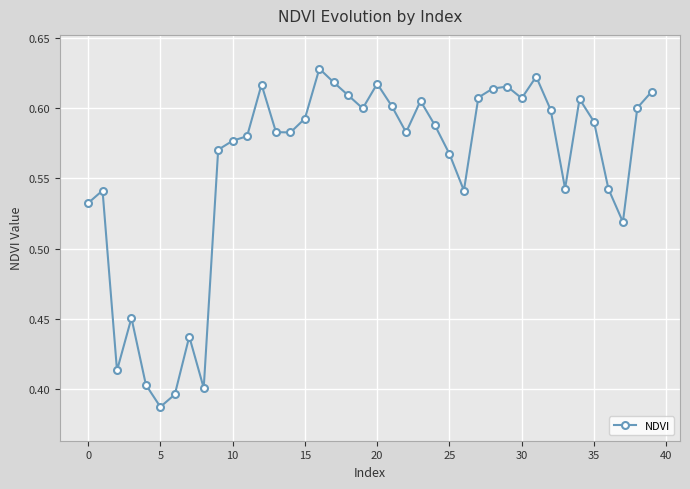

True or false: there are more than 0 points higher than both neighbors.

True